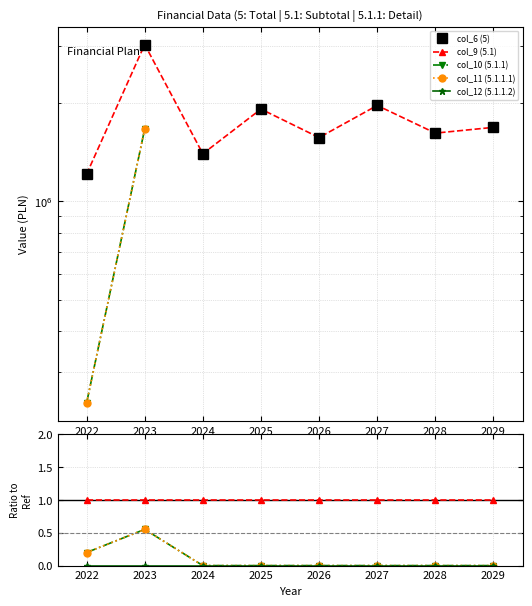

Is it true that col_11 (5.1.1.1) equals 0.3 at 2022?

False